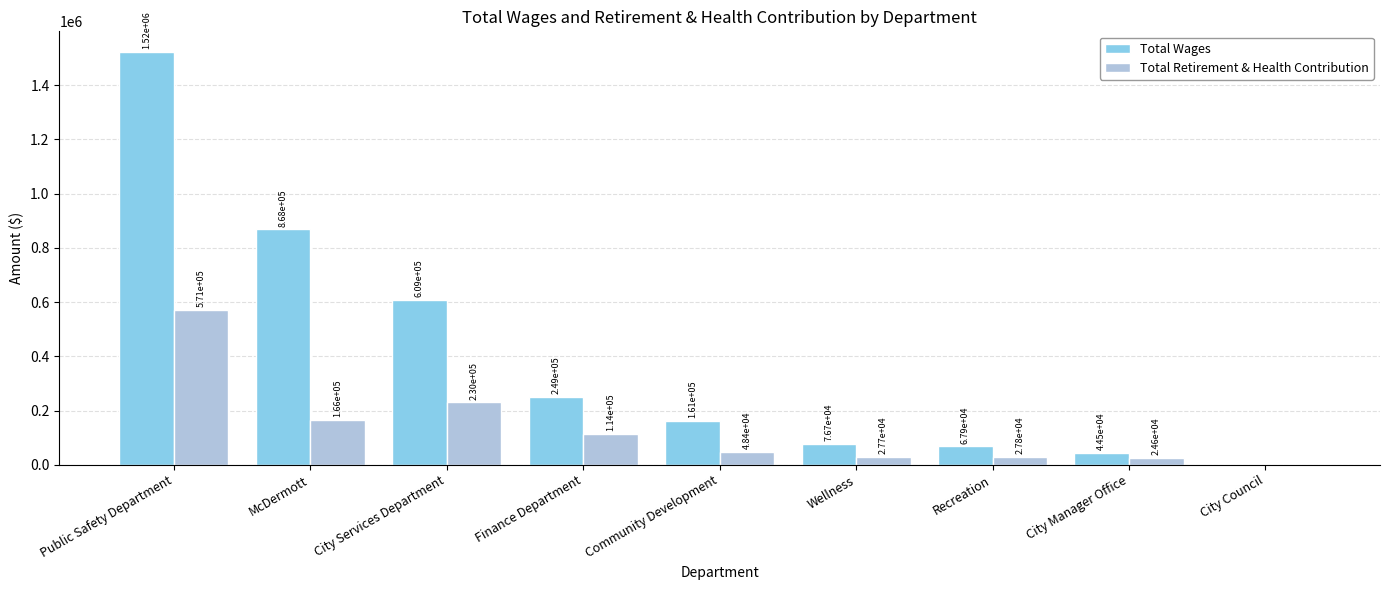

What is the average value of the Total Wages series?

399879